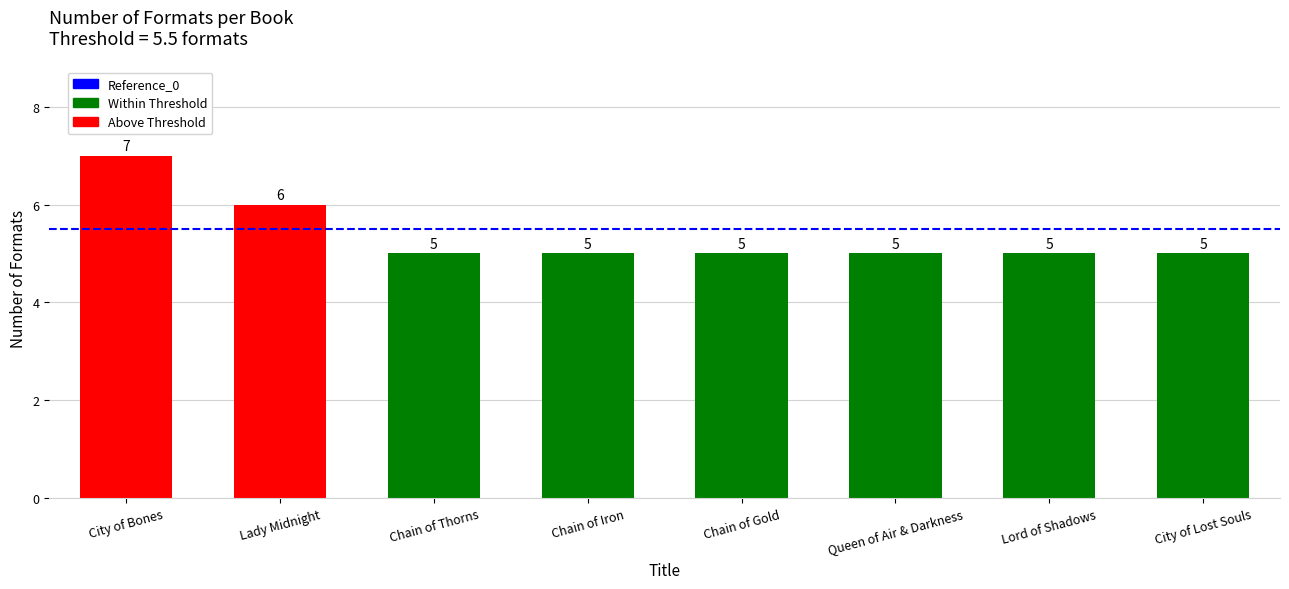

What is the value of the 8th bar from the left?

5